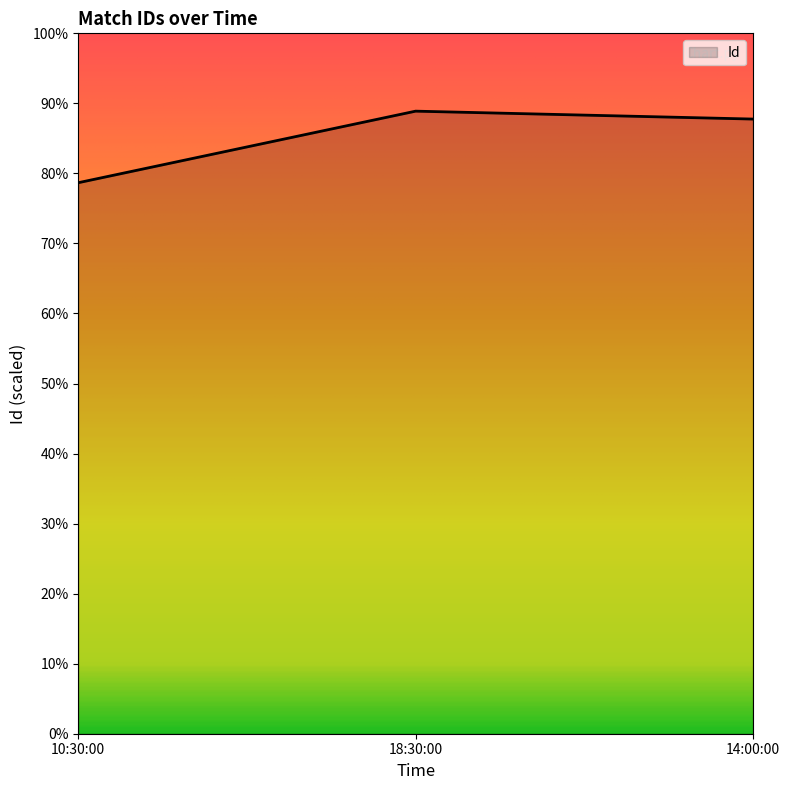

Does the chart display data point markers on the line(s)?

No